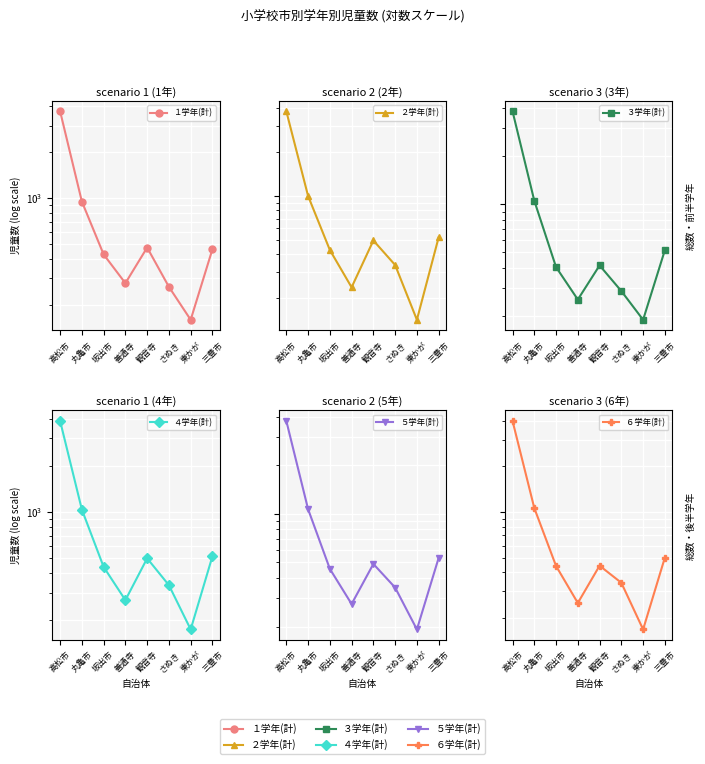

Reading left to right, extract all data points from this chart.

１学年(計): 3719	953	429	278	476	263	160	464
２学年(計): 3806	1001	427	237	496	337	142	521
３学年(計): 3820	1052	404	253	414	286	189	516
４学年(計): 3892	1036	440	268	500	335	173	516
５学年(計): 3768	1069	456	276	489	349	192	533
６学年(計): 3978	1060	440	251	442	341	168	500